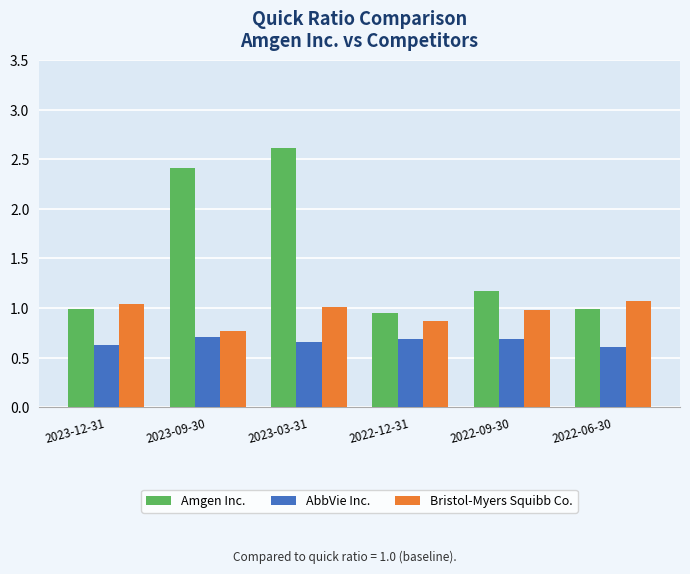

At which label does Bristol-Myers Squibb Co. reach its peak?

2022-06-30